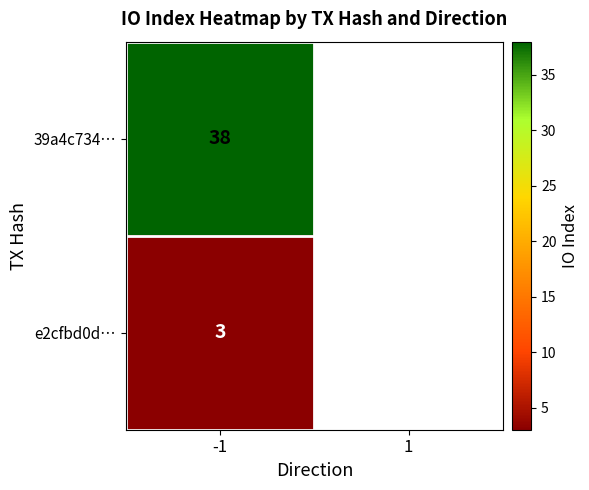

Is it true that 39a4c734ebeb9400cb278fbf2ae4fa2db13d3d9 equals 0 at direction?

False